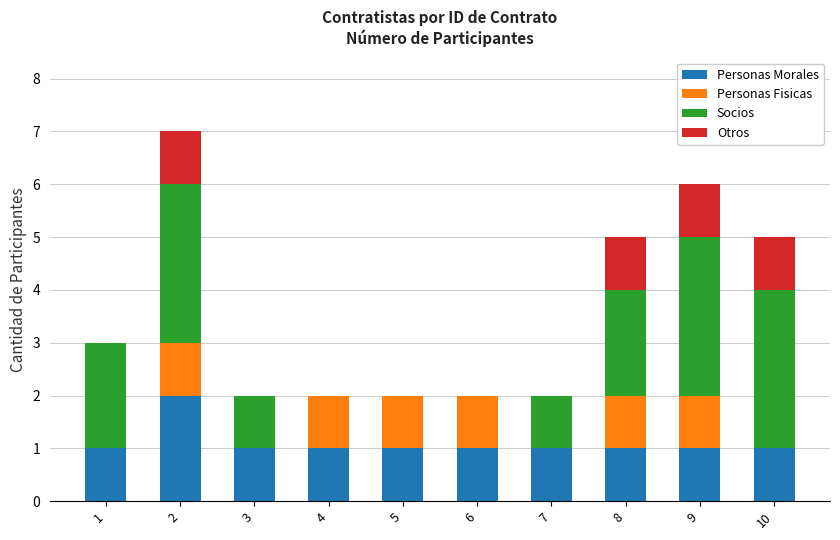

The value of Personas Morales at 3 is 1. True or false?

True